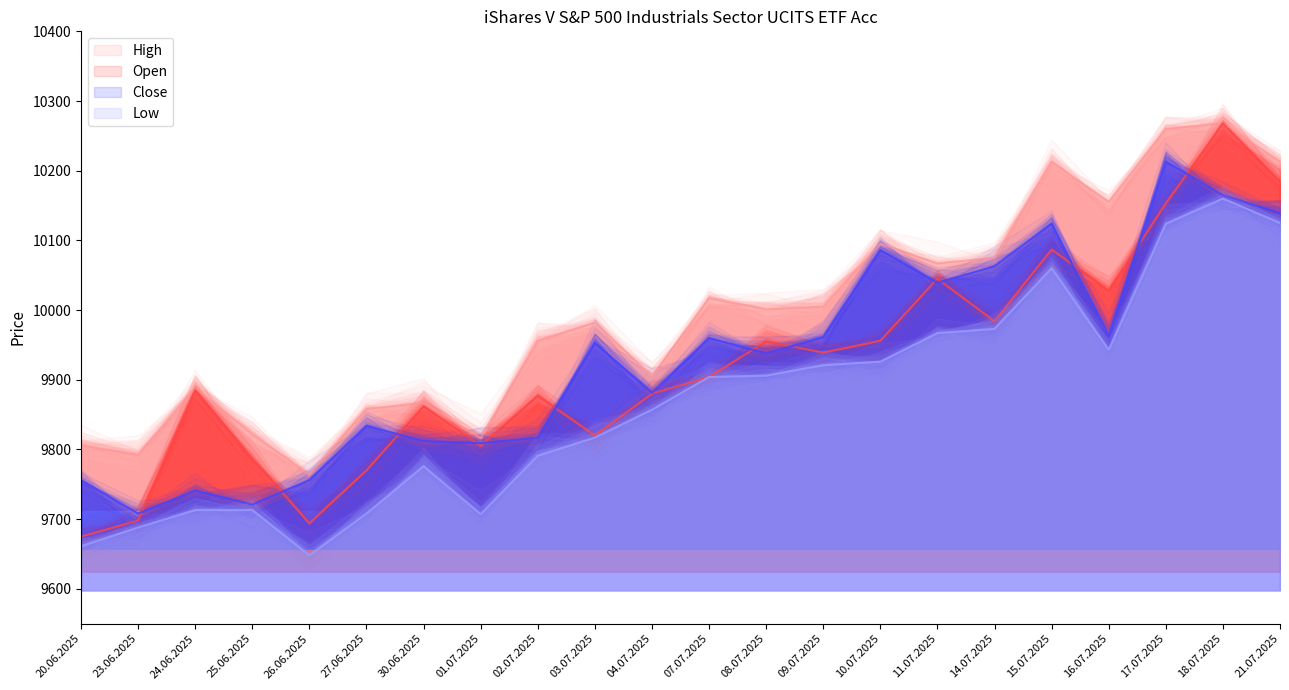

True or false: Low and Close intersect in this chart.

False